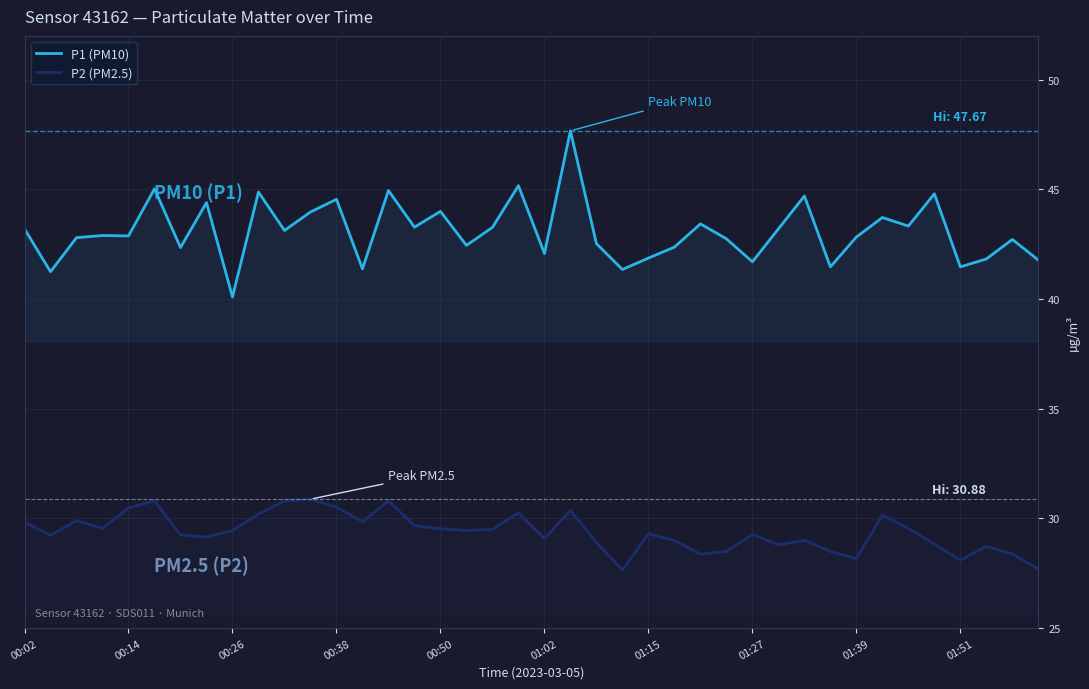

What is the total value across all series at 01:39?

71.0